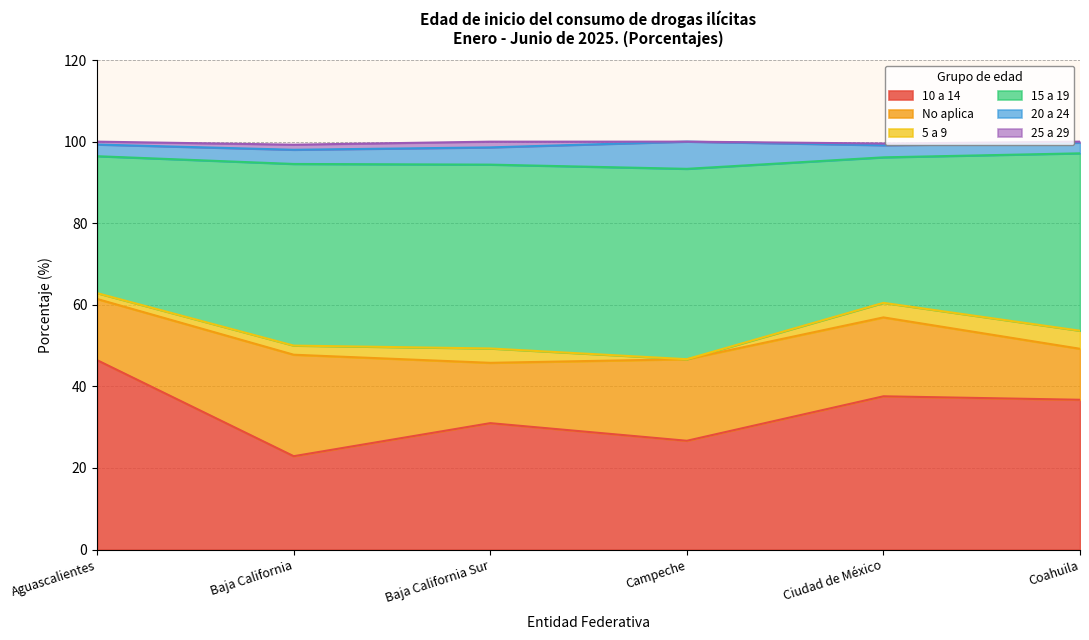

Which series has the widest spread of values?

10 a 14